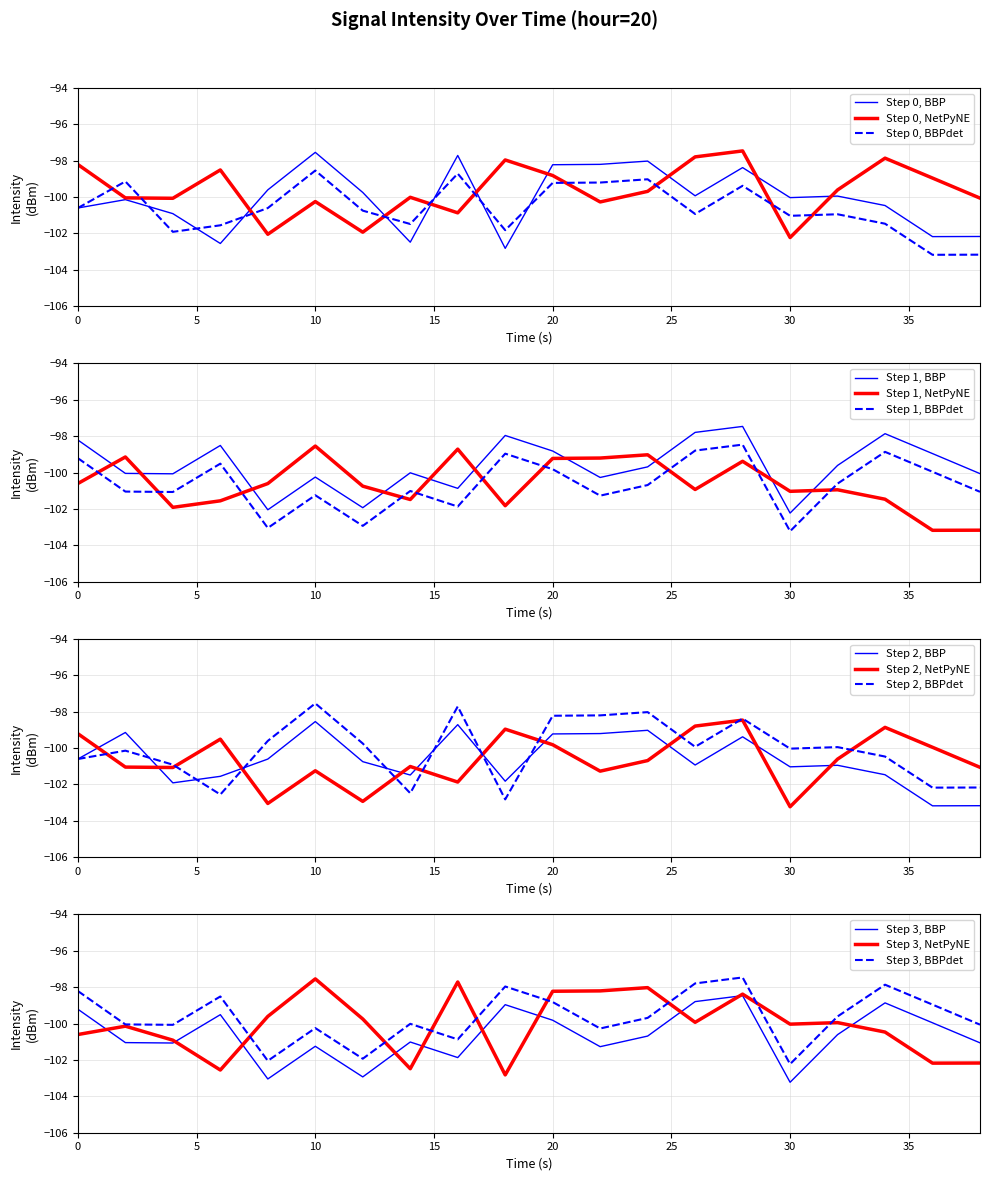

What is the minimum value for Step 0, BBPdet?

-103.2